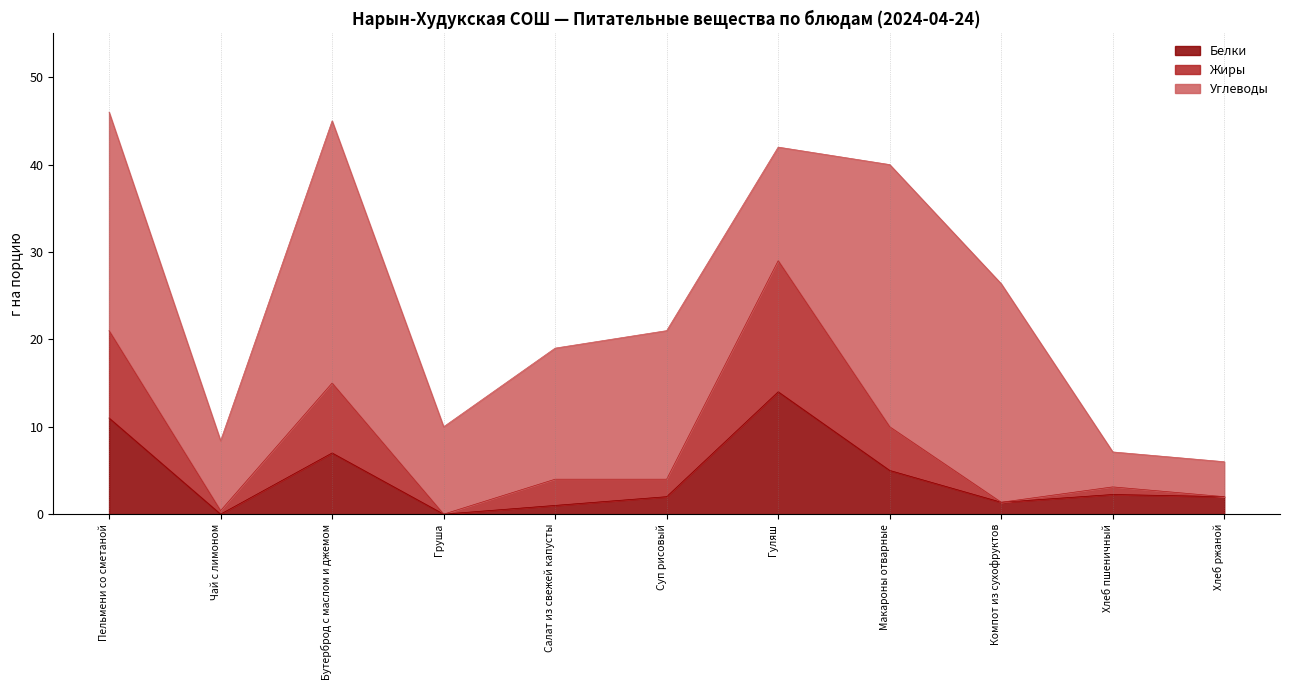

At which label does Жиры first exceed 4?

Пельмени со сметаной